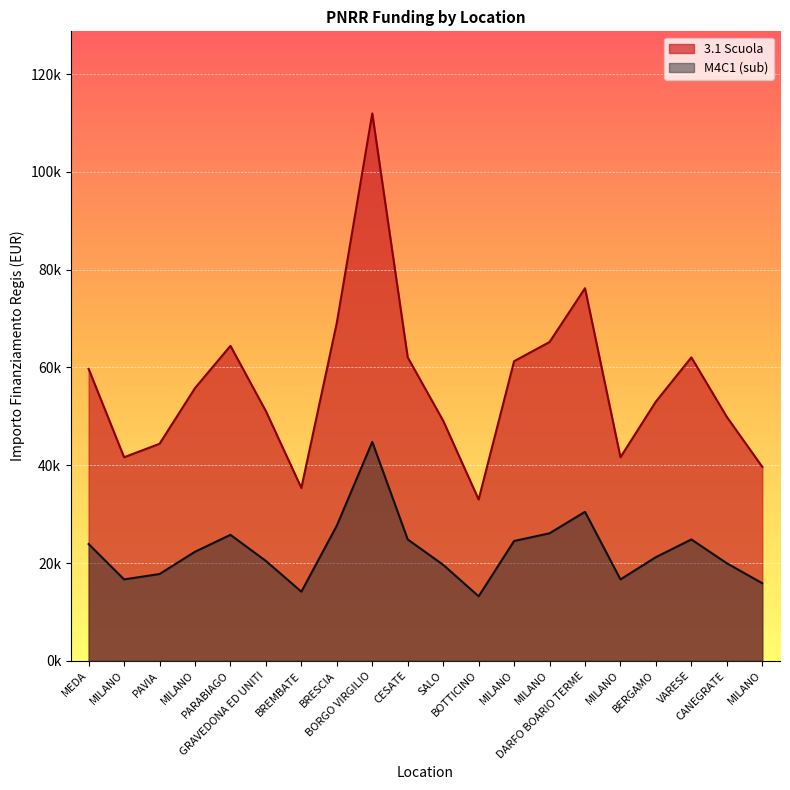

What is the sum of the 3.1 Scuola values at BREMBATE and BORGO VIRGILIO?

147301.4